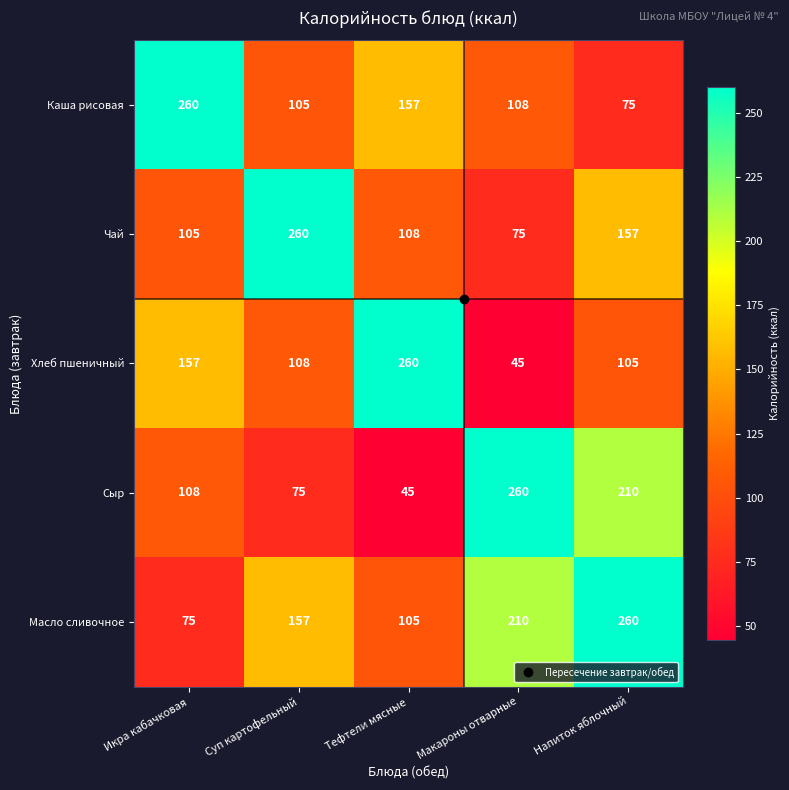

Is the value of Хлеб пшеничный at Напиток яблочный greater than the value of Масло сливочное at Икра кабачковая?

Yes